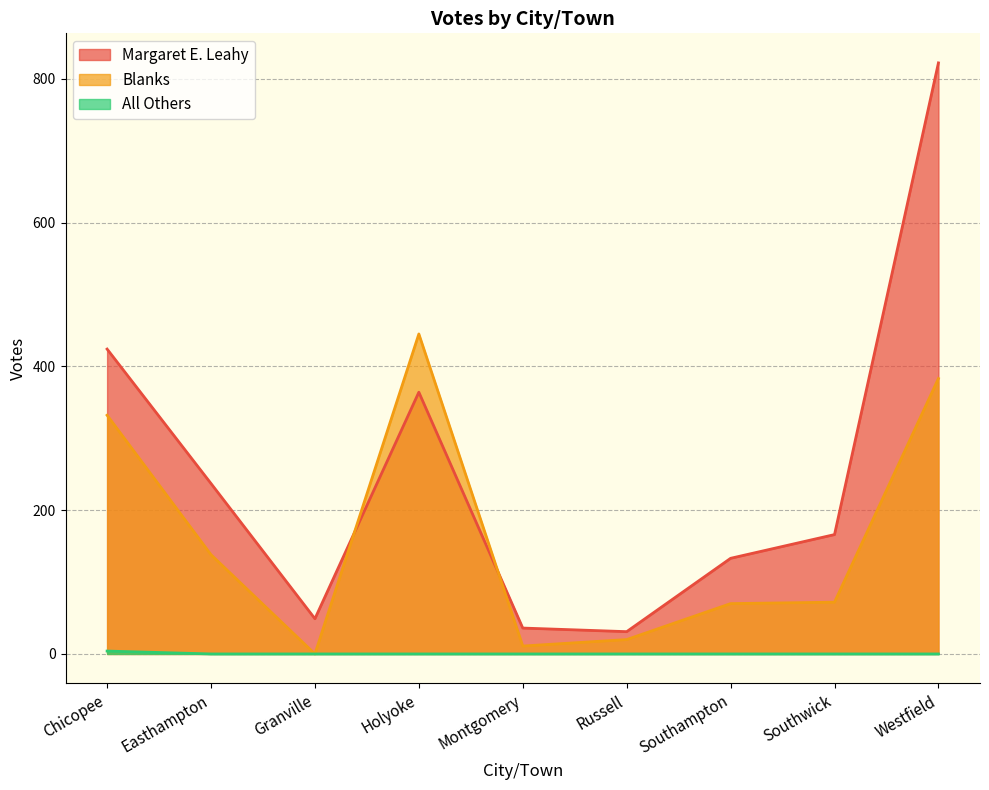

What is the spread (max minus min) of values at Chicopee?

420